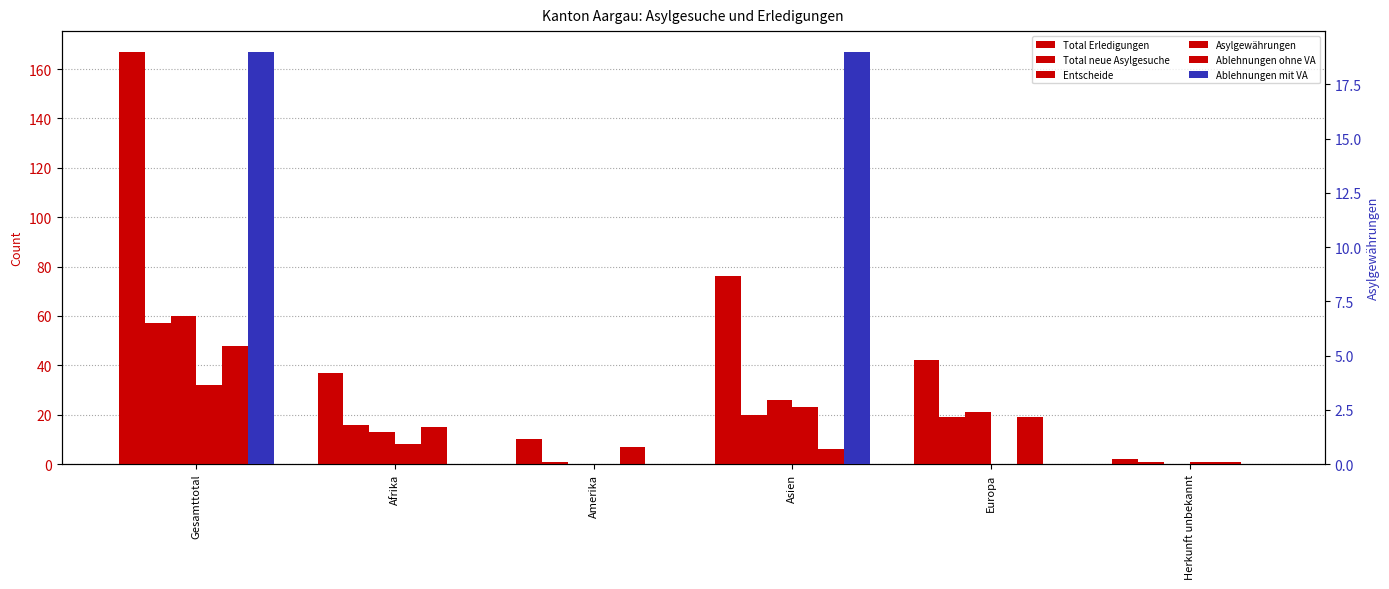

What is the lowest value of the Total neue Asylgesuche series?

1